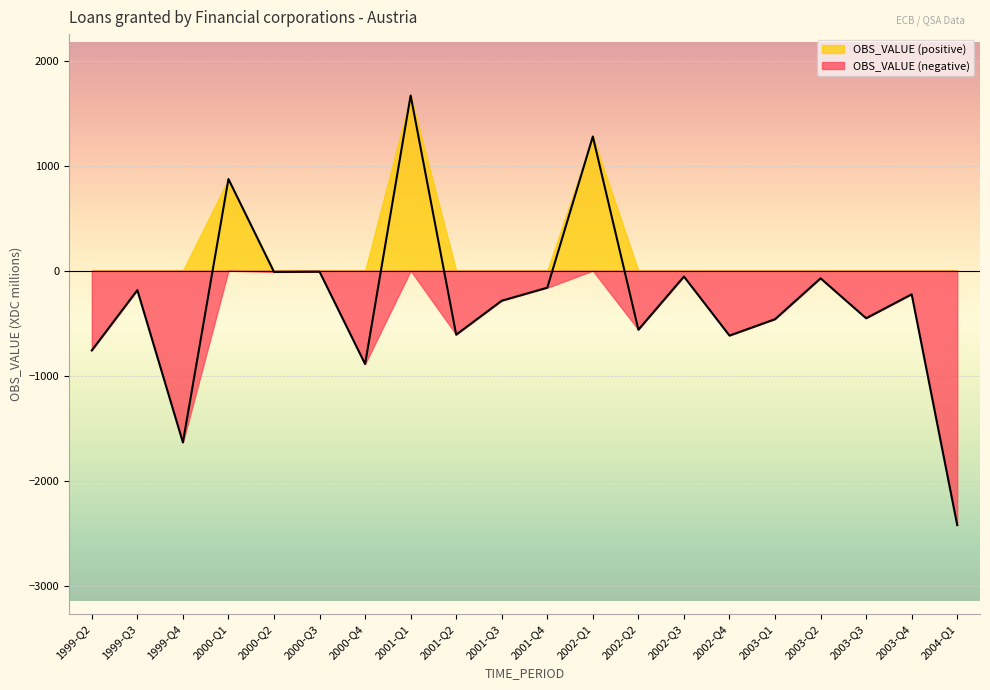

Rank the categories by value from lowest to highest.

2004-Q1, 1999-Q4, 2000-Q4, 1999-Q2, 2002-Q4, 2001-Q2, 2002-Q2, 2003-Q1, 2003-Q3, 2001-Q3, 2003-Q4, 1999-Q3, 2001-Q4, 2003-Q2, 2002-Q3, 2000-Q2, 2000-Q3, 2000-Q1, 2002-Q1, 2001-Q1